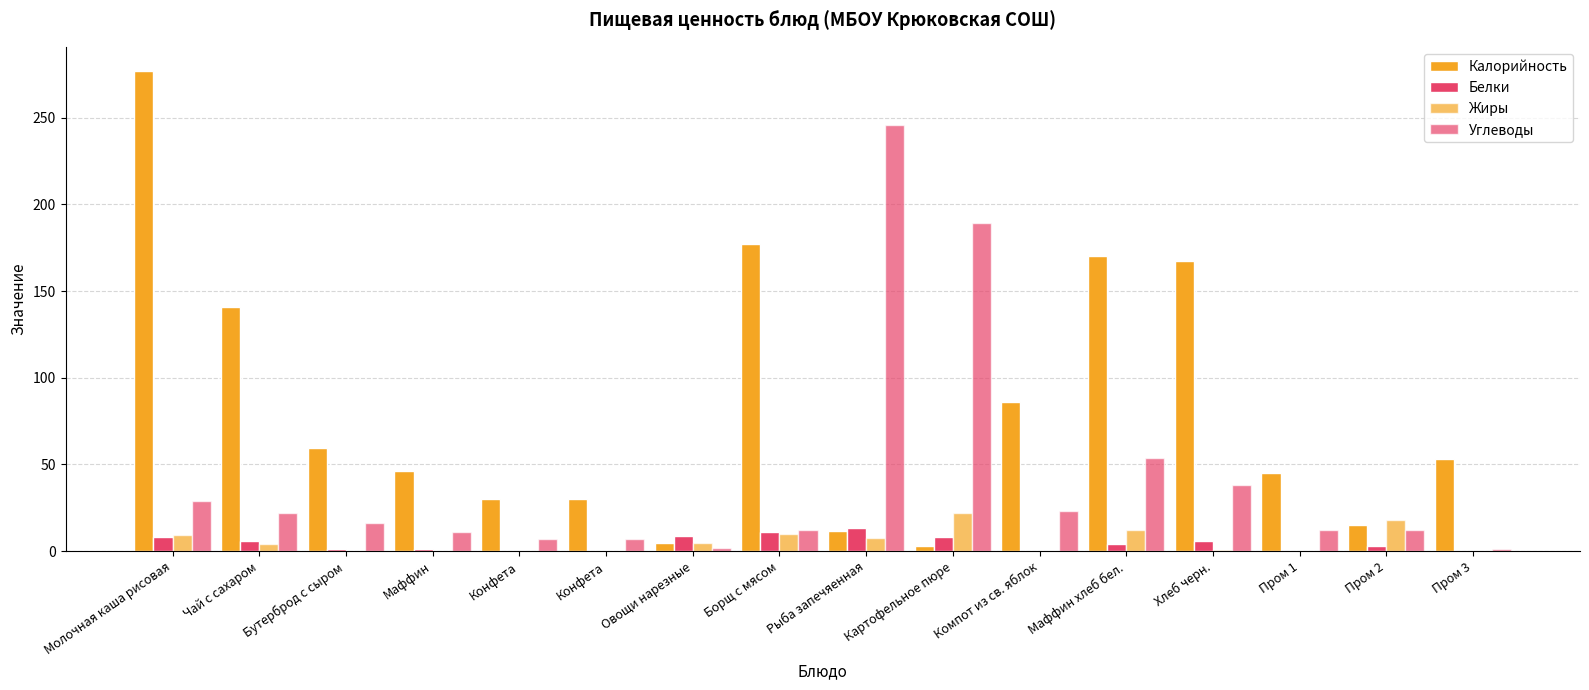

Does the chart contain stacked bars?

No